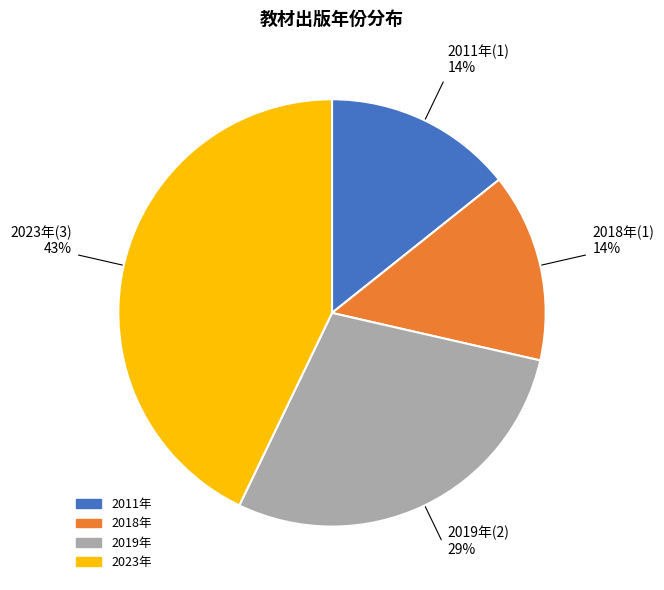

To the nearest percent, what is the difference between the largest and smallest slice percentages?

29%